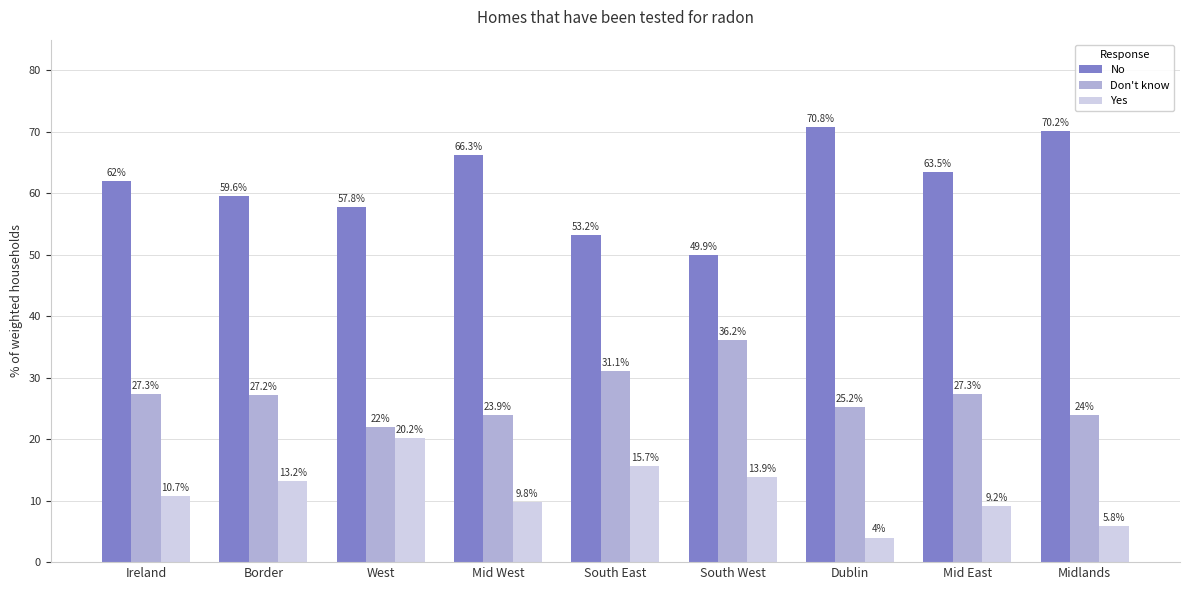

Which series changed the most between South East and South West?

Don't know